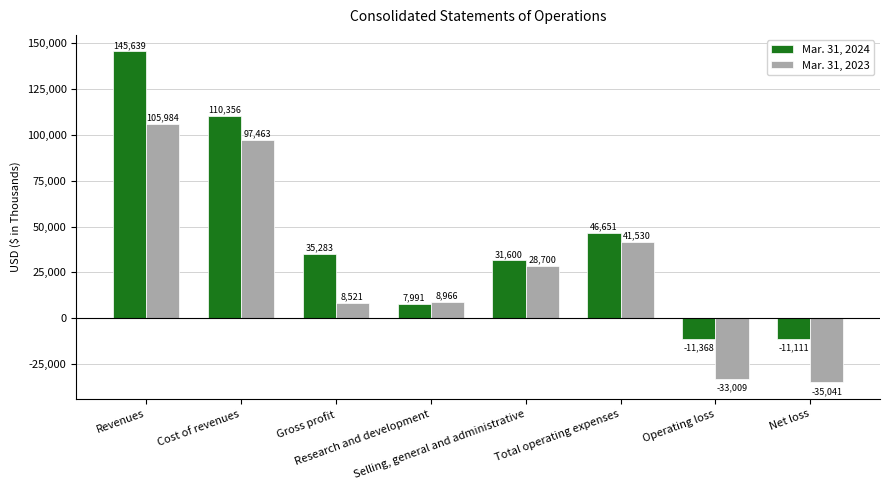

At how many categories does at least one series exceed 34698?

4